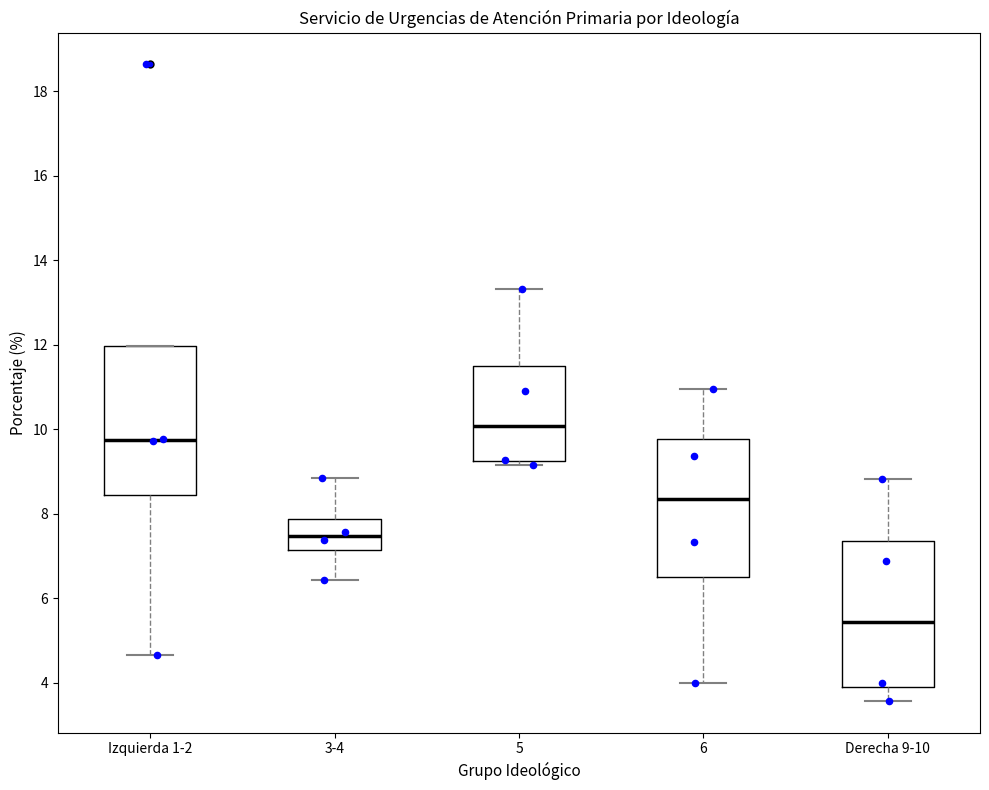

Reading left to right, read every box against the y-axis: the position of its median line, the range the box covers, and the ends of its whiskers. The values are not printed on the chart, so give them approximately, as read against the axis.

Izquierda 1-2: median 9.8, box 8.4 to 12.0, whiskers 4.6 to 12.0
3-4: median 7.4, box 7.2 to 7.8, whiskers 6.4 to 8.8
5: median 10.0, box 9.2 to 11.6, whiskers 9.2 (just below the box's lower edge) to 13.4
6: median 8.4, box 6.4 to 9.8, whiskers 4.0 to 11.0
Derecha 9-10: median 5.4, box 3.8 to 7.4, whiskers 3.6 to 8.8